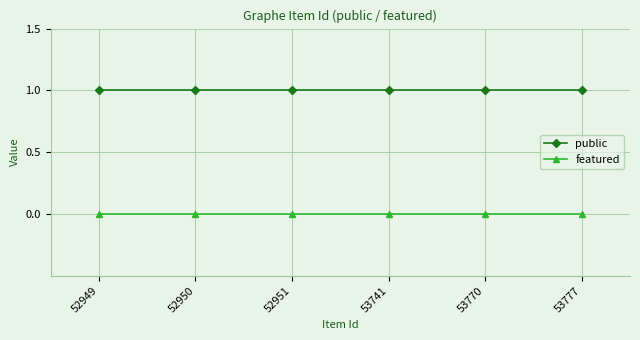

What is the greatest value displayed?

1